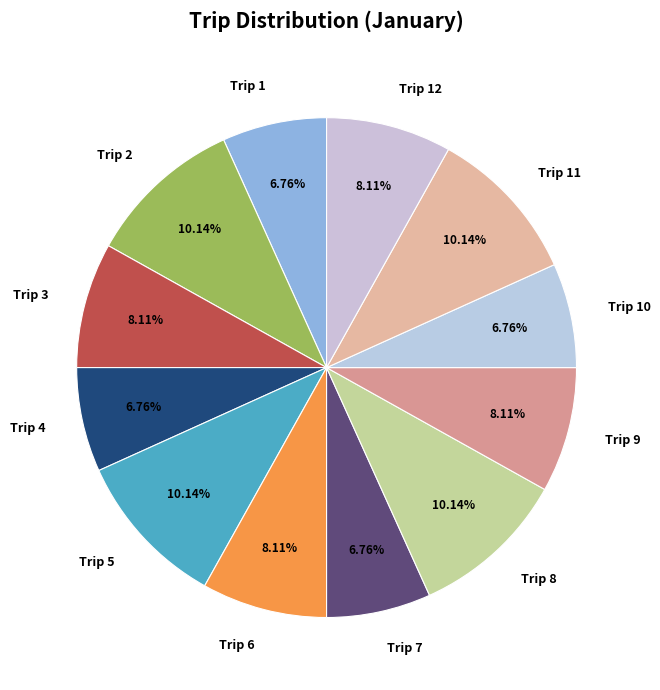

What is the ratio of the value at Trip 6 to the value at Trip 7?

1.2